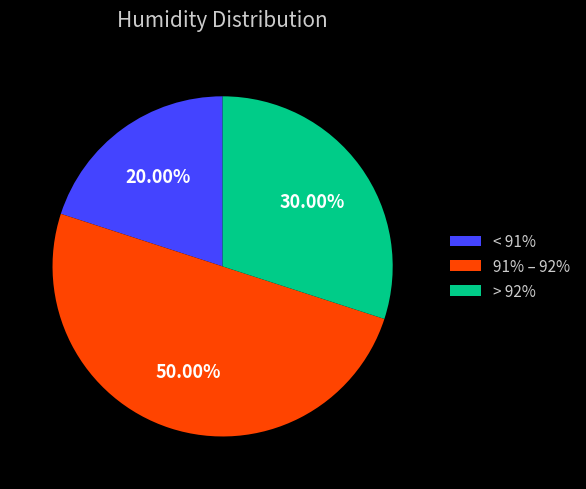

Approximately how many times larger is the value at 91% – 92% compared to < 91%?

2.5